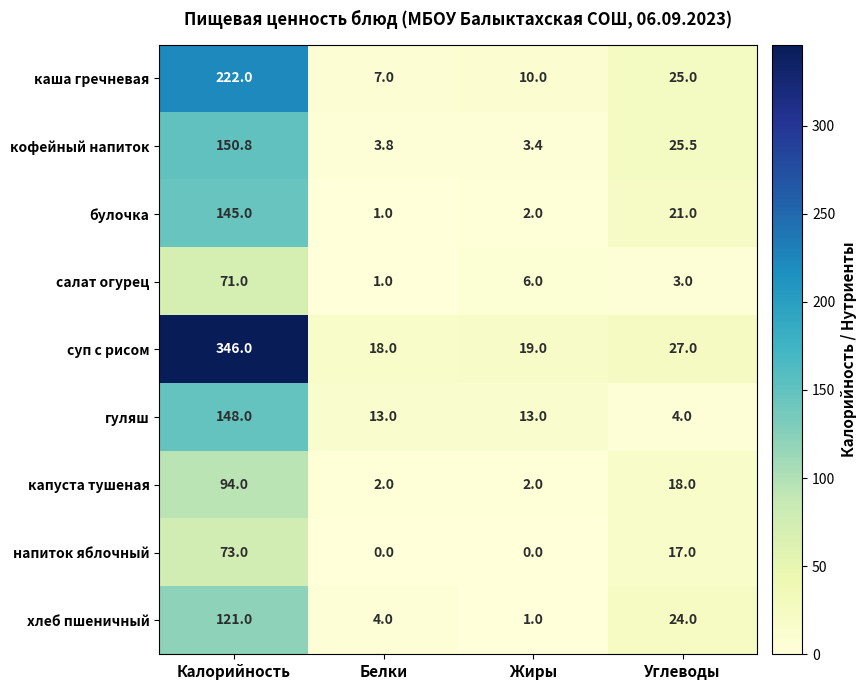

List the series in order of their peak value, lowest first.

салат огурец, напиток яблочный, капуста тушеная, хлеб пшеничный, булочка, гуляш, кофейный напиток, каша гречневая, суп с рисом